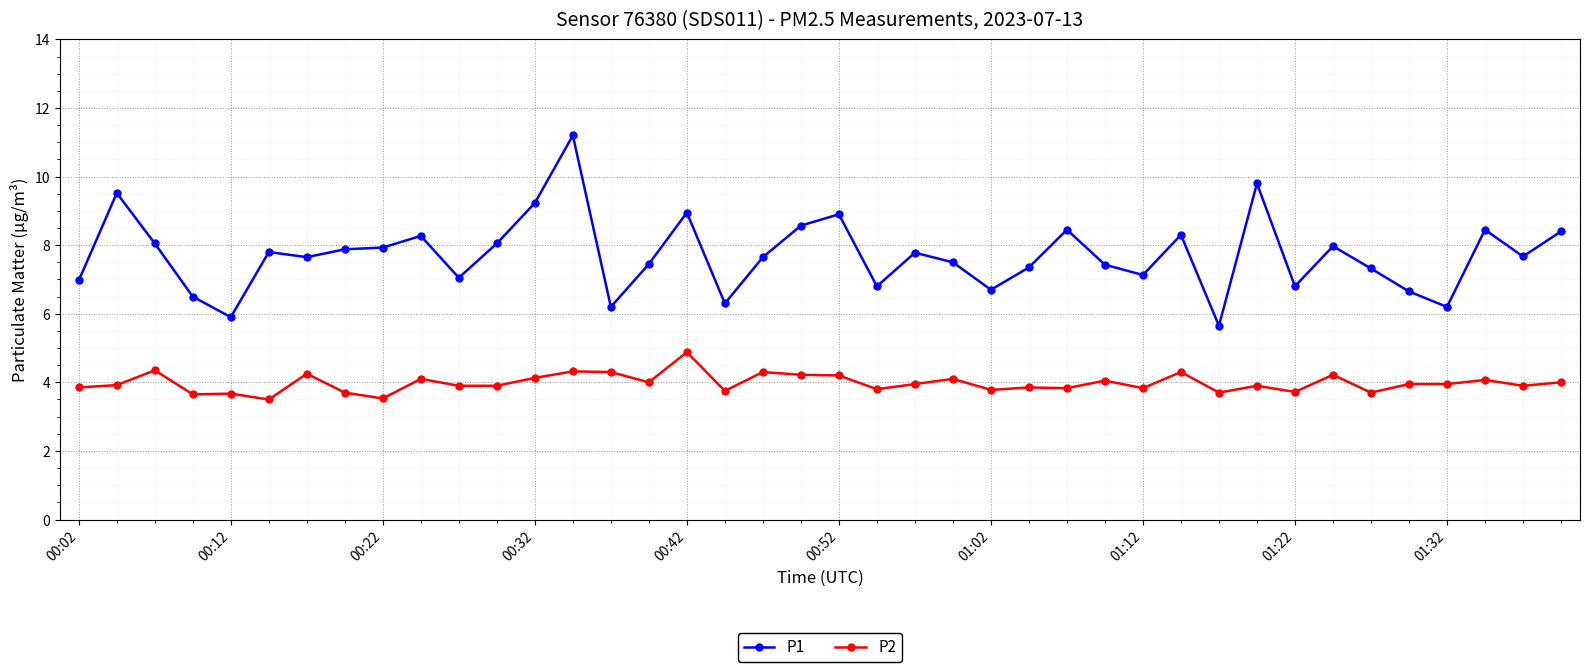

Which series has the largest total across all categories?

P1